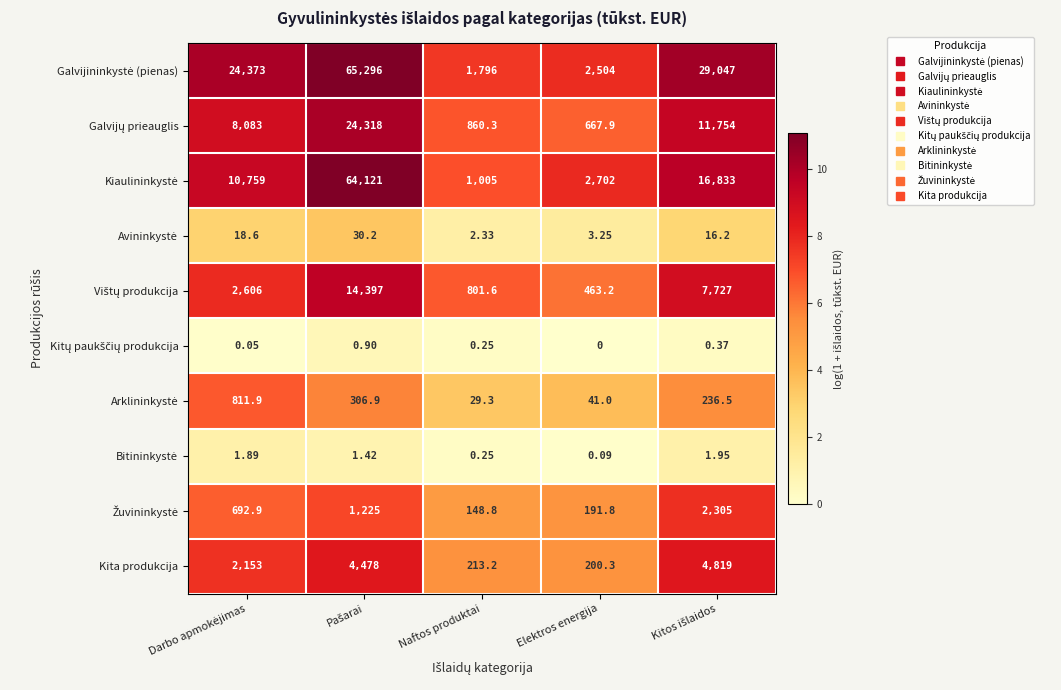

Which category has the lowest value across all series?

Elektros energija